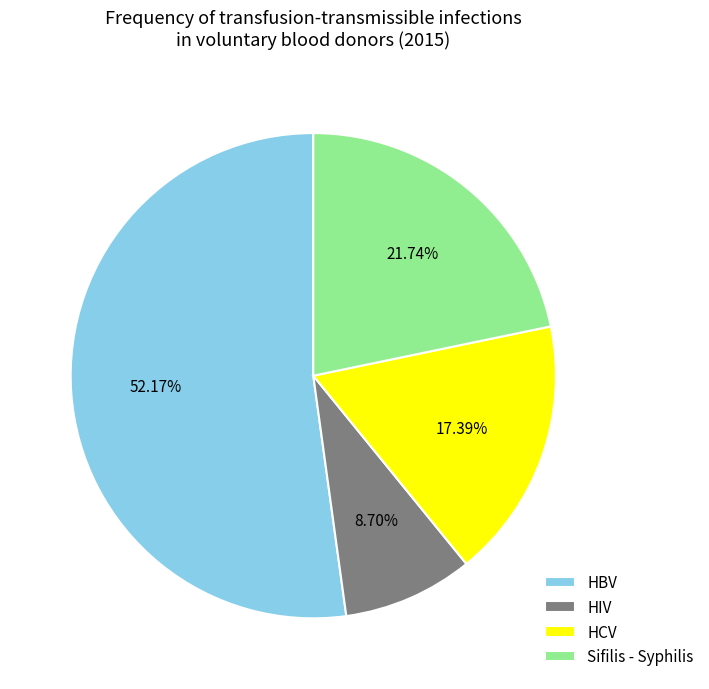

To the nearest percent, what is the average slice percentage?

25%